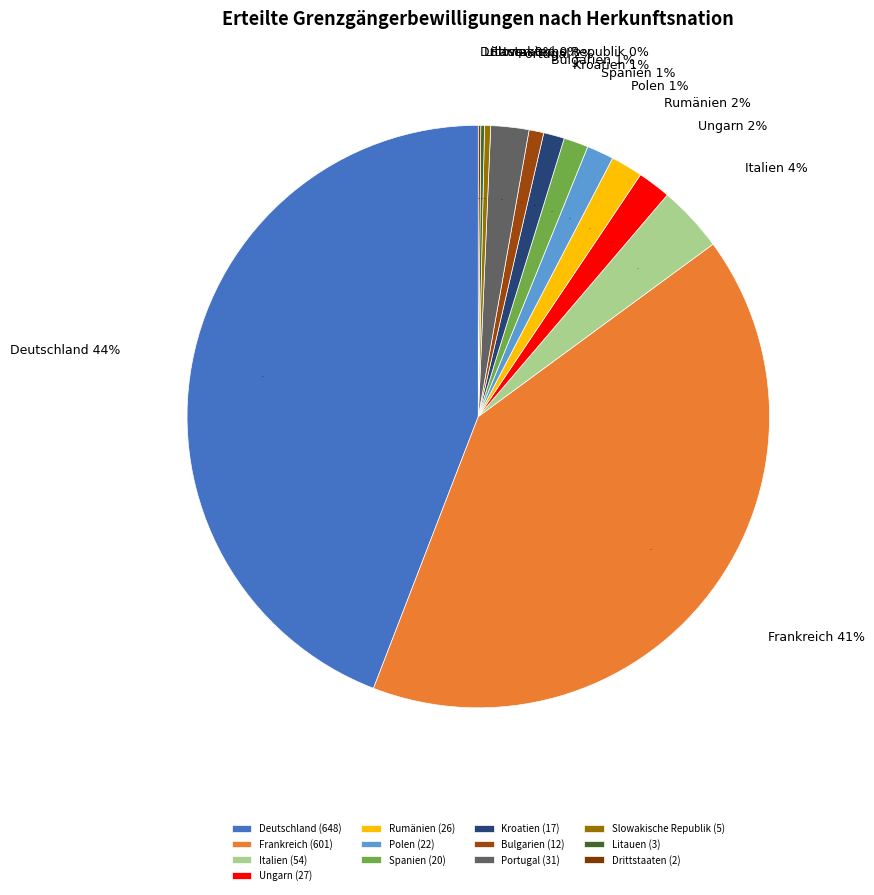

Is Drittstaaten the majority of the pie?

No